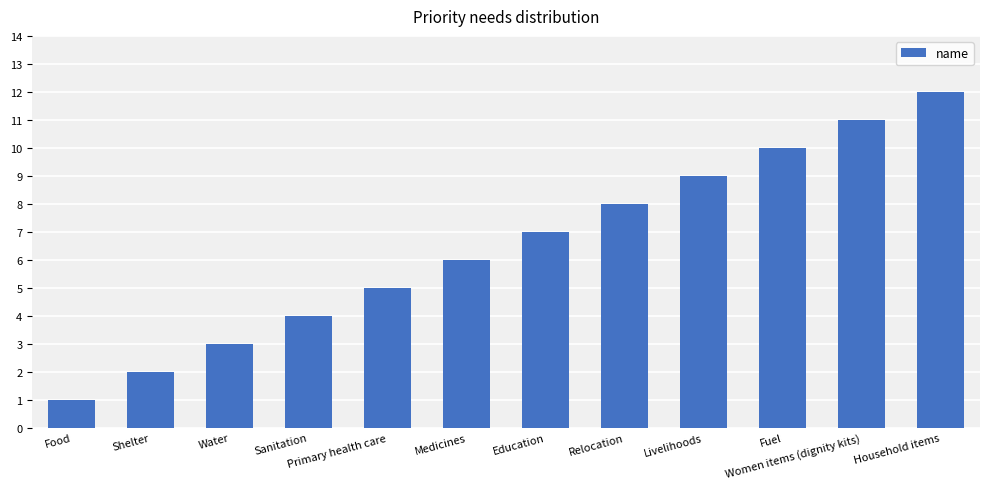

What is the change in value from Primary health care to Livelihoods?

+4